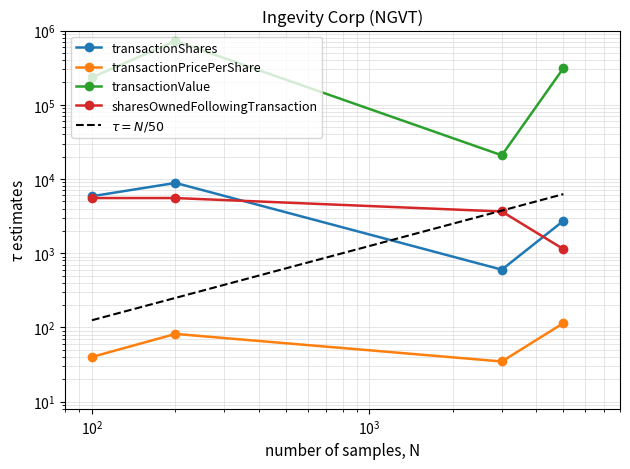

Rank the series at 2020-03-12 from highest to lowest value.

transactionValue, transactionShares, sharesOwnedFollowingTransaction, transactionPricePerShare